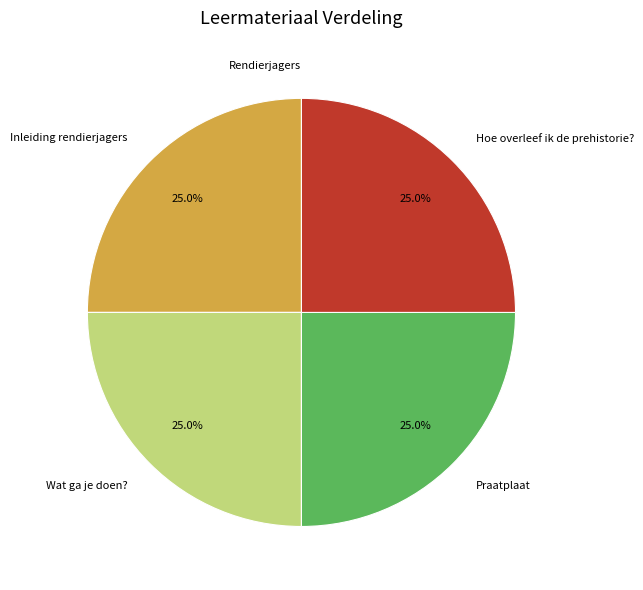

What percentage is NOT represented by Inleiding rendierjagers?

75.0%